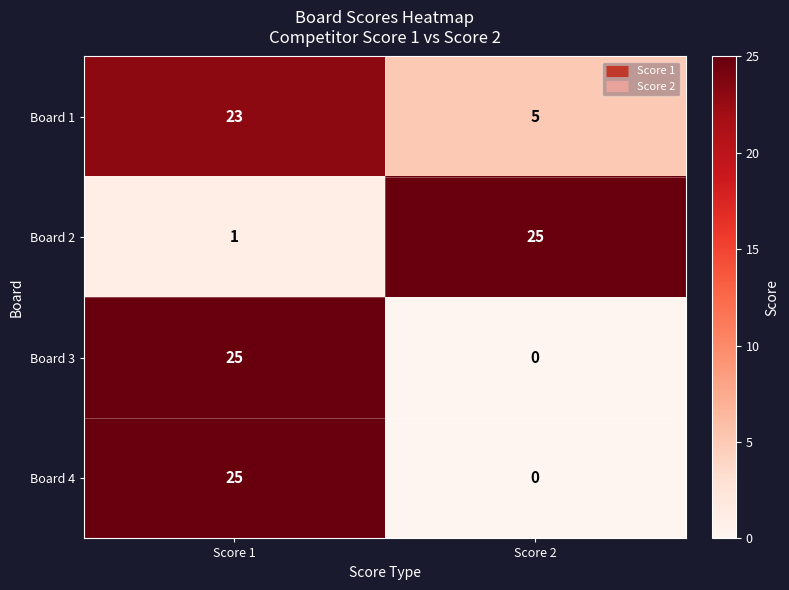

The value of Board 3 at Score 1 is 25. True or false?

True